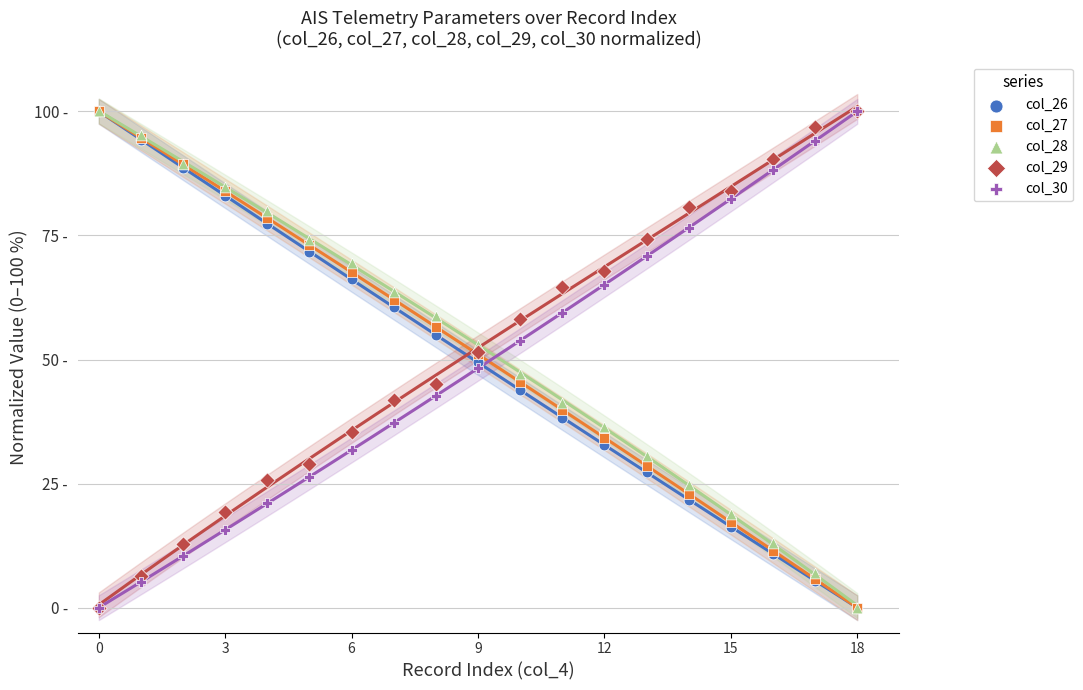

Which series contains the lowest Y value?

col_26